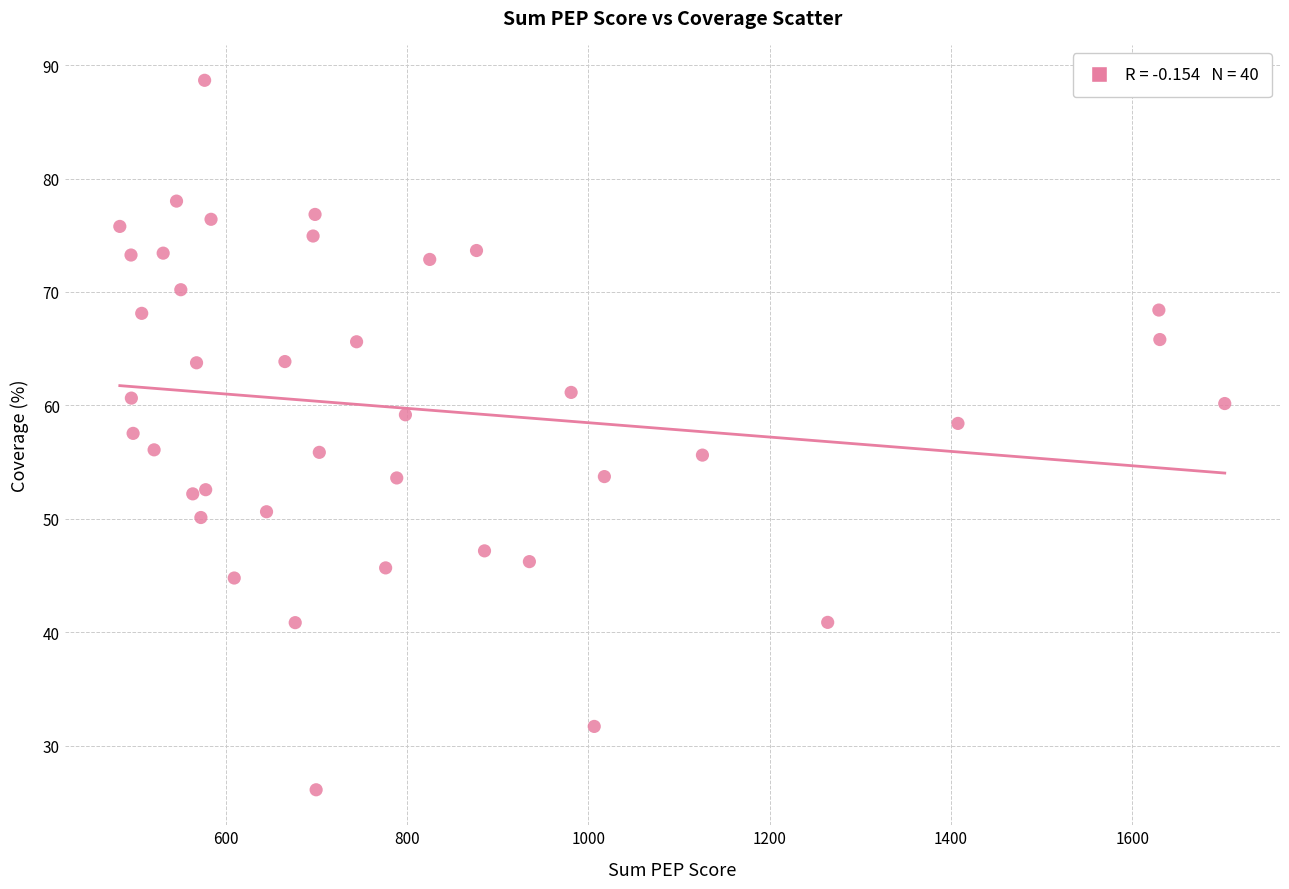

What is the range of X values (max minus min)?

1218.4